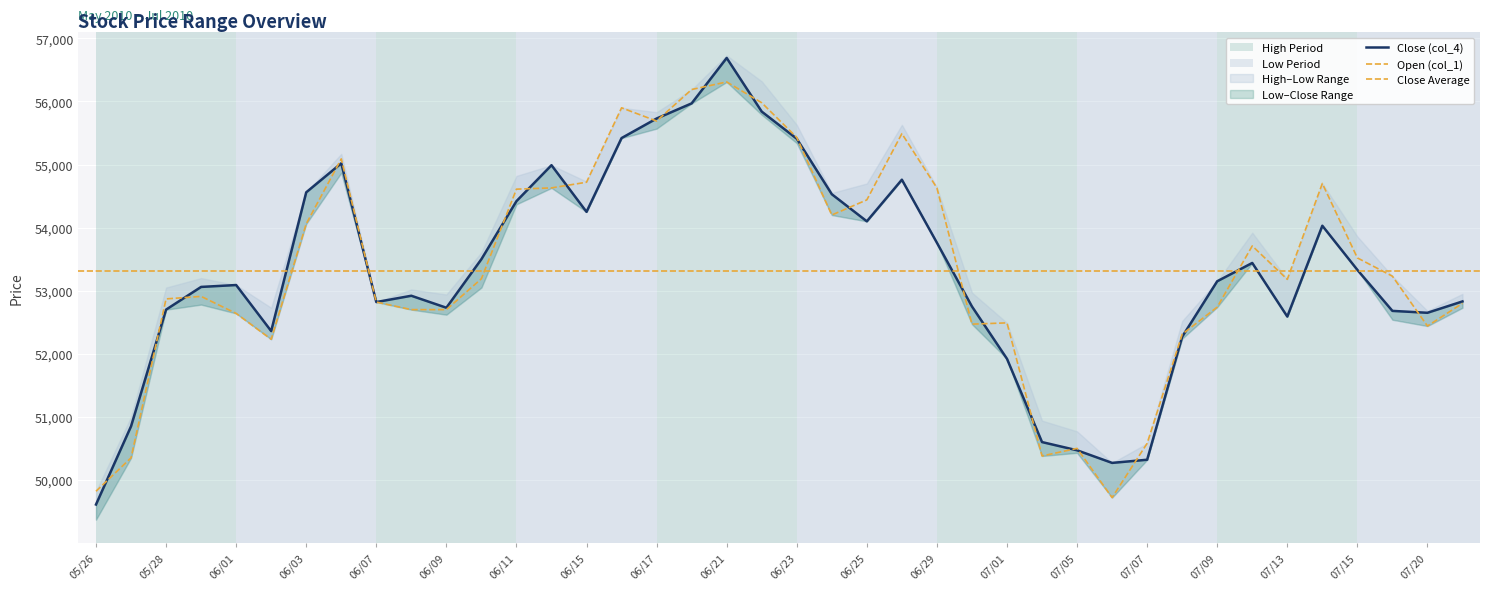

Which series has the largest range (max minus min)?

Low (col_3)